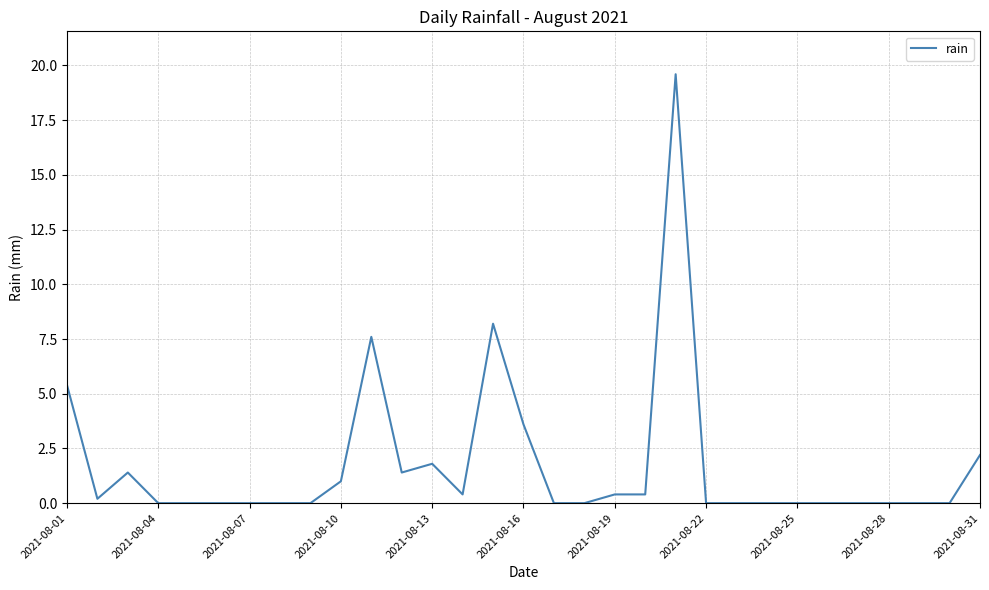

Is this an area chart (filled region under the line)?

No